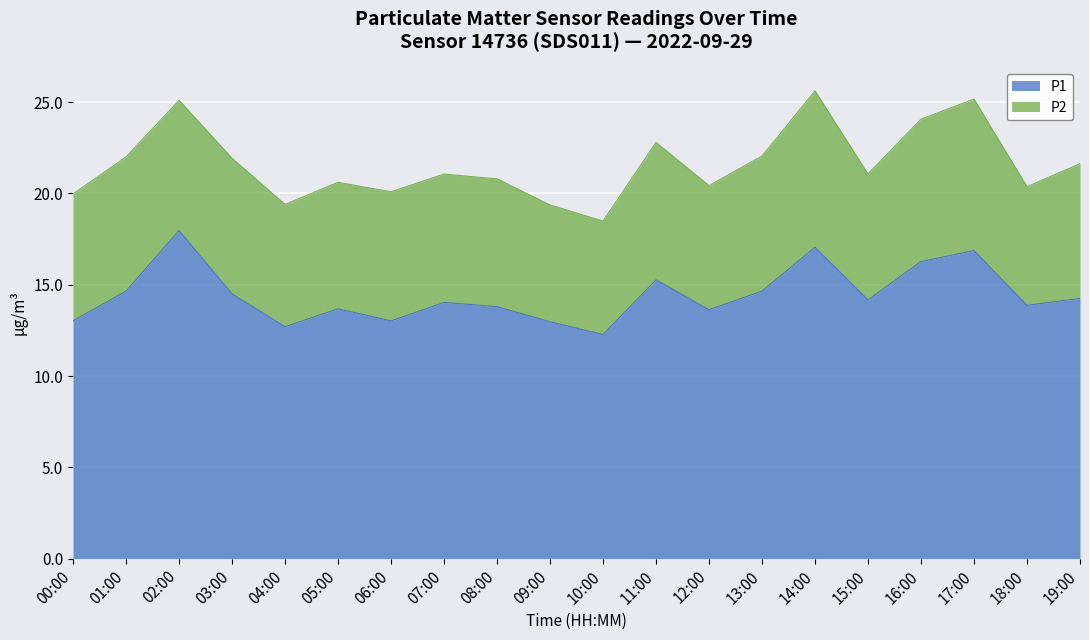

True or false: the data shows 16.3 at 16:00.

True